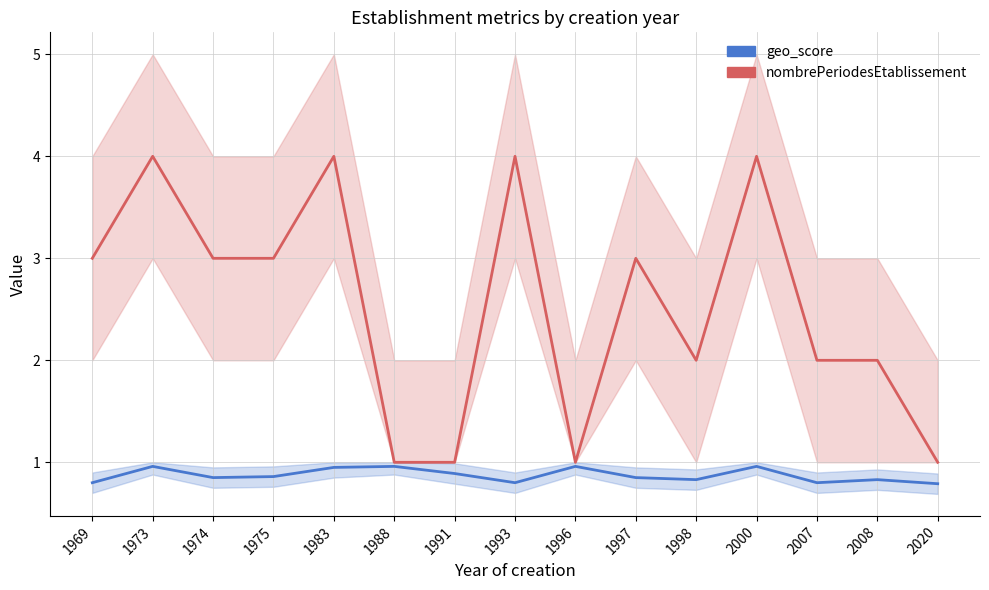

True or false: nombrePeriodesEtablissement and geo_score cross at least once.

False